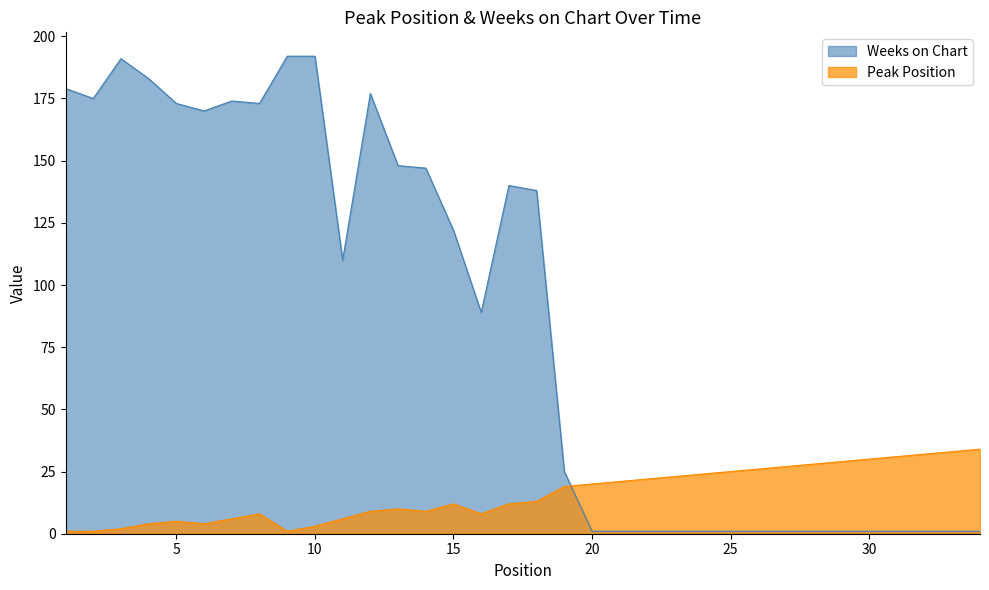

True or false: Peak Position and Weeks on Chart intersect in this chart.

True